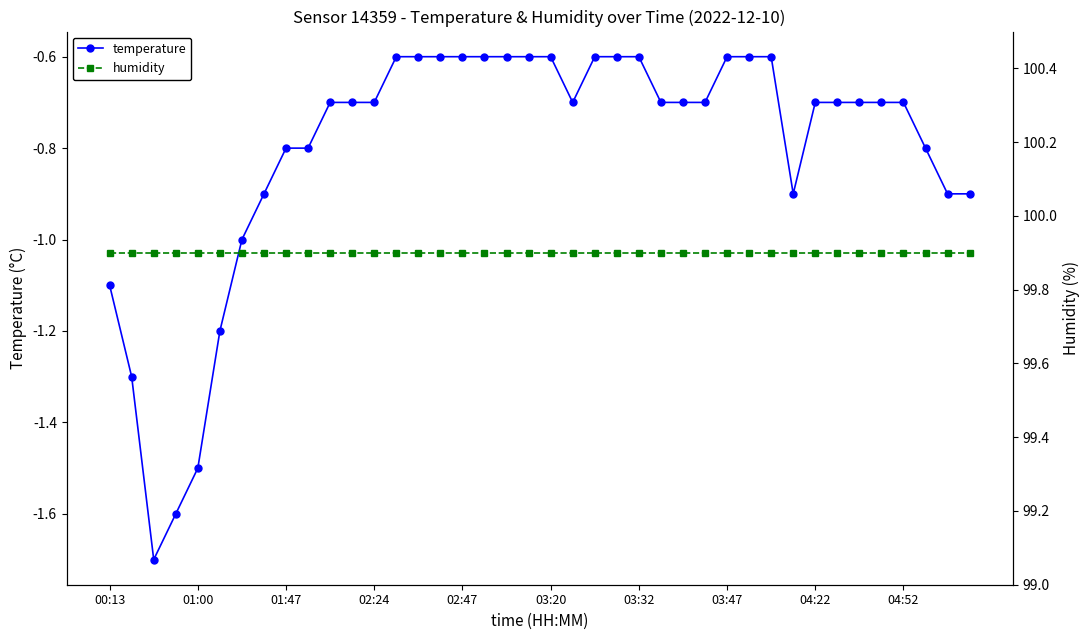

Reading left to right, extract all data points from this chart.

temperature: -1.1	-1.3	-1.7	-1.6	-1.5	-1.2	-1.0	-0.9	-0.8	-0.8	-0.7	-0.7	-0.7	-0.6	-0.6	-0.6	-0.6	-0.6	-0.6	-0.6	-0.6	-0.7	-0.6	-0.6	-0.6	-0.7	-0.7	-0.7	-0.6	-0.6	-0.6	-0.9	-0.7	-0.7	-0.7	-0.7	-0.7	-0.8	-0.9	-0.9
humidity: 99.9	99.9	99.9	99.9	99.9	99.9	99.9	99.9	99.9	99.9	99.9	99.9	99.9	99.9	99.9	99.9	99.9	99.9	99.9	99.9	99.9	99.9	99.9	99.9	99.9	99.9	99.9	99.9	99.9	99.9	99.9	99.9	99.9	99.9	99.9	99.9	99.9	99.9	99.9	99.9